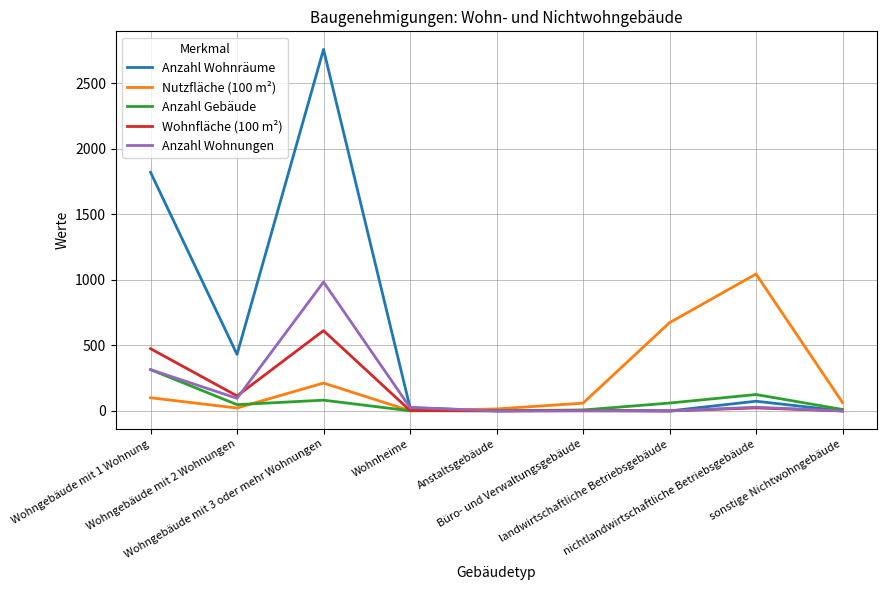

Which series has the widest spread of values?

Anzahl Wohnräume